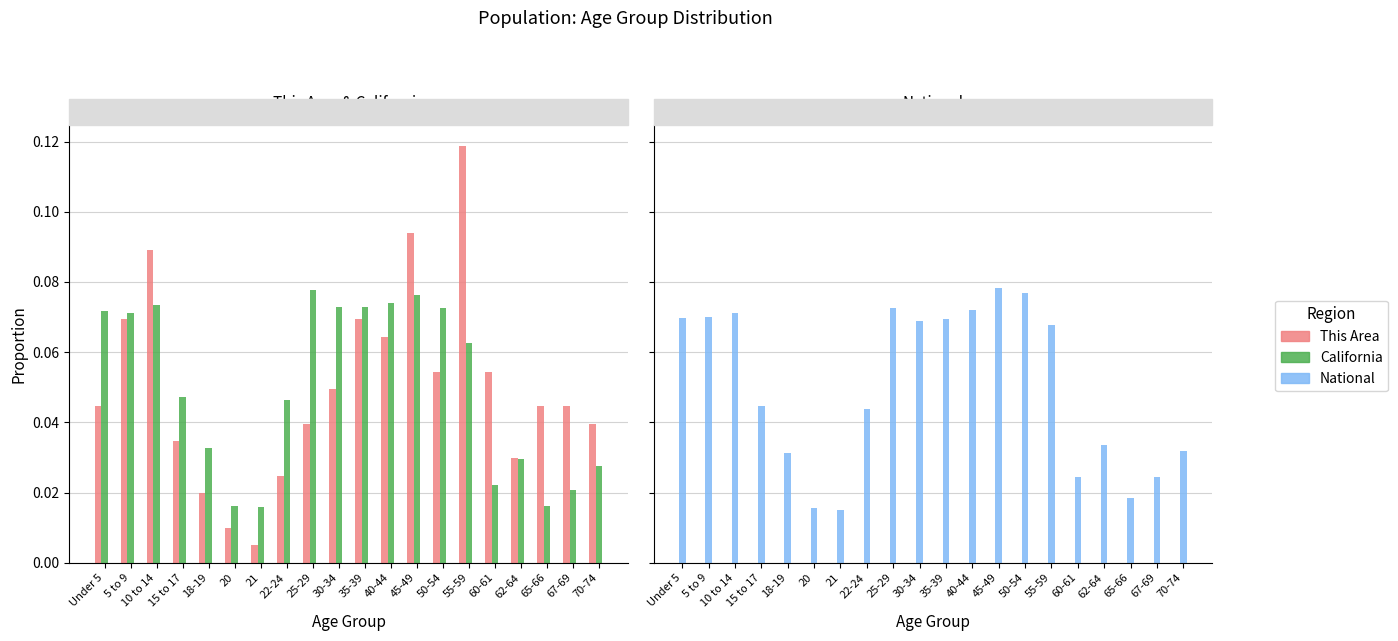

Does the chart contain stacked bars?

No